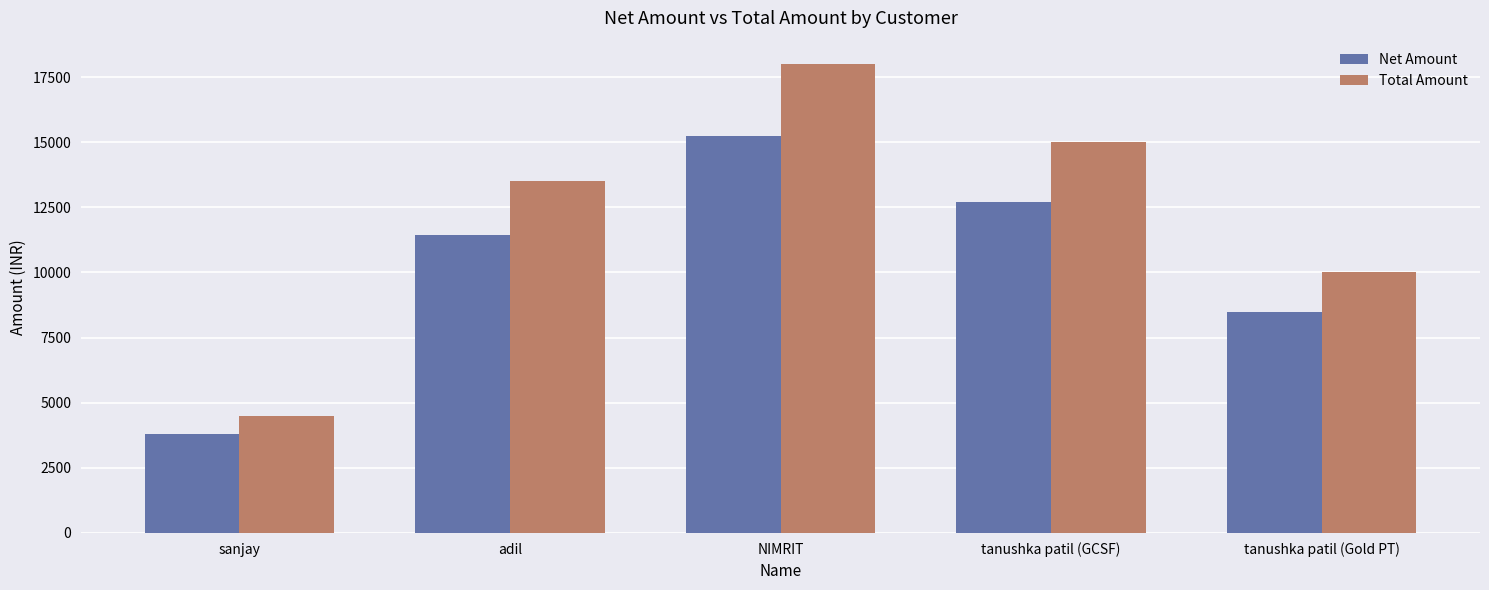

Reading left to right, list all the values displayed in this chart.

Net Amount: 3813.6	11440.7	15254.2	12711.9	8474.6
Total Amount: 4500.0	13500.0	18000.0	15000.0	10000.0